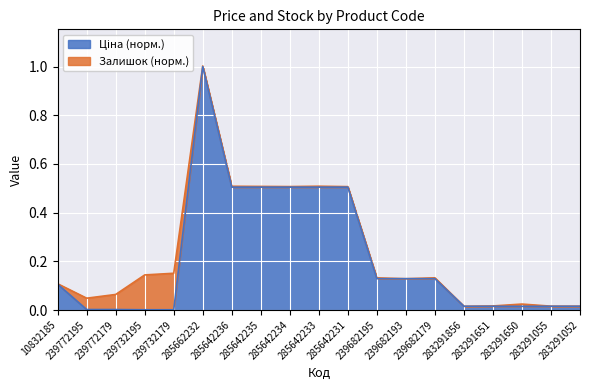

True or false: there are more than 2 points higher than both neighbors.

False